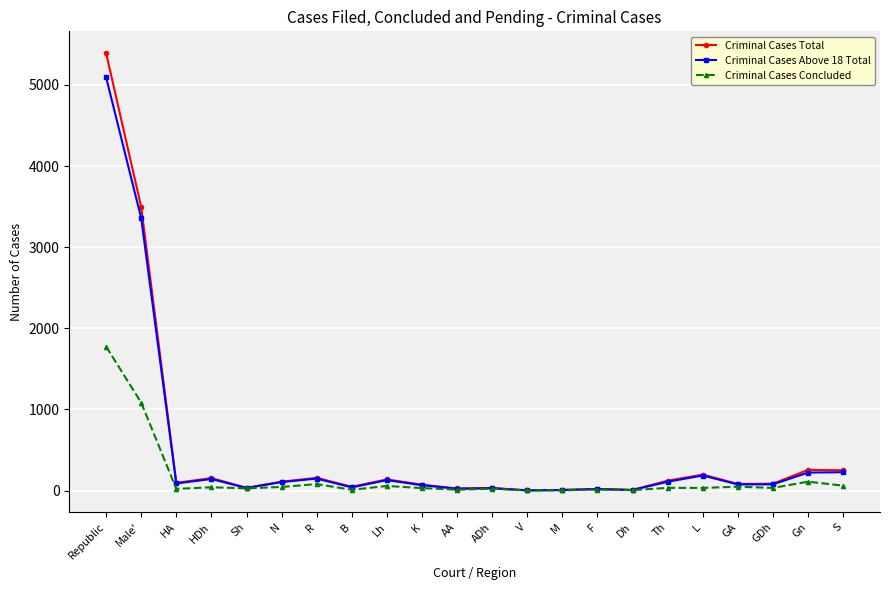

Is the value of Criminal Cases Total at Gn greater than the value of Criminal Cases Concluded at Republic?

No